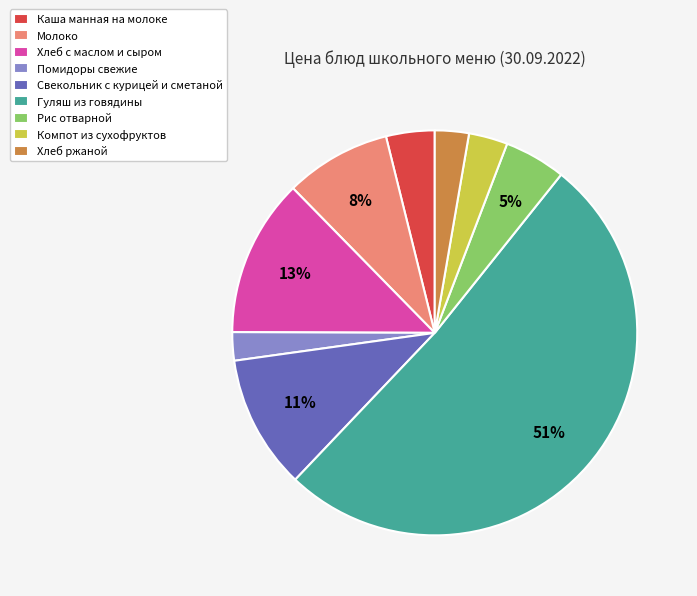

What is the largest slice in the pie chart?

Гуляш из говядины